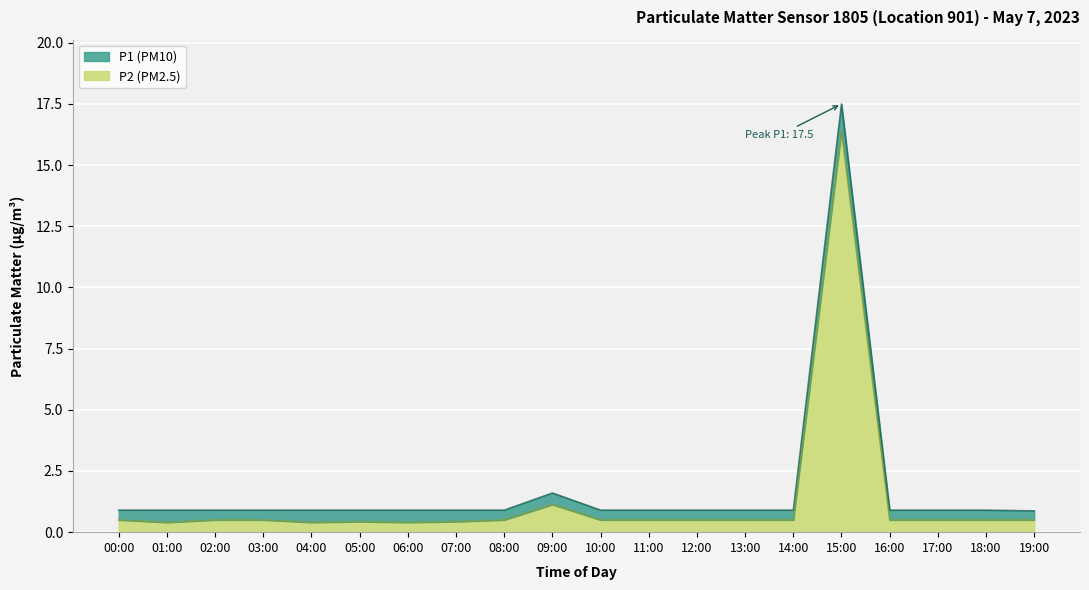

Where is P2 nearest to the value 8?

09:00